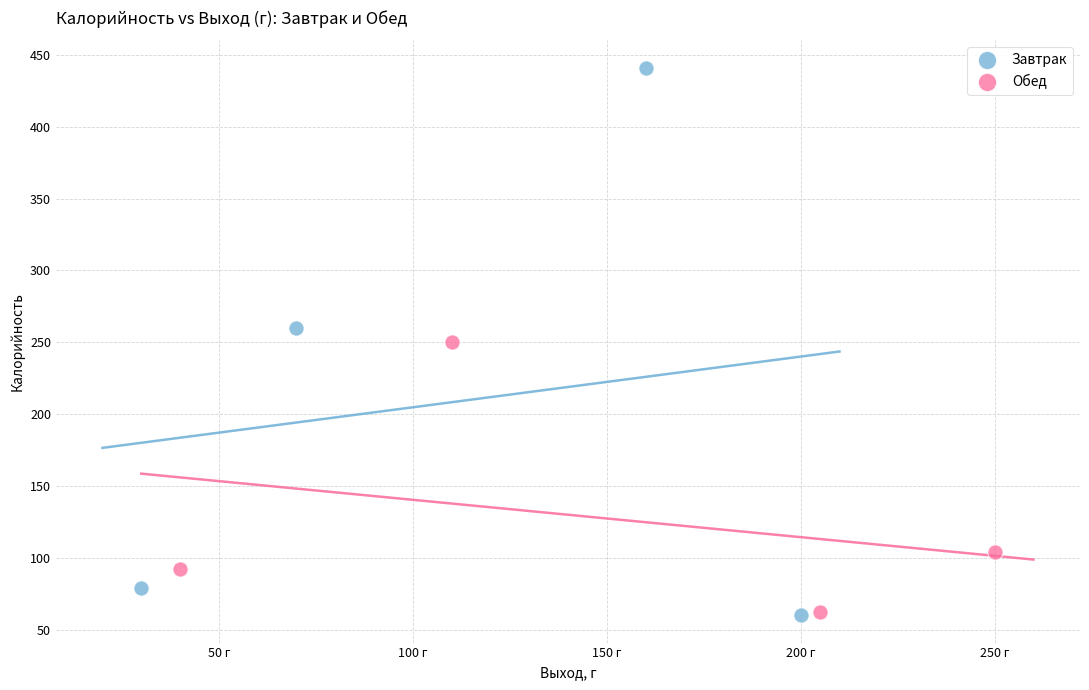

Which series has the largest Y range (max minus min)?

Завтрак